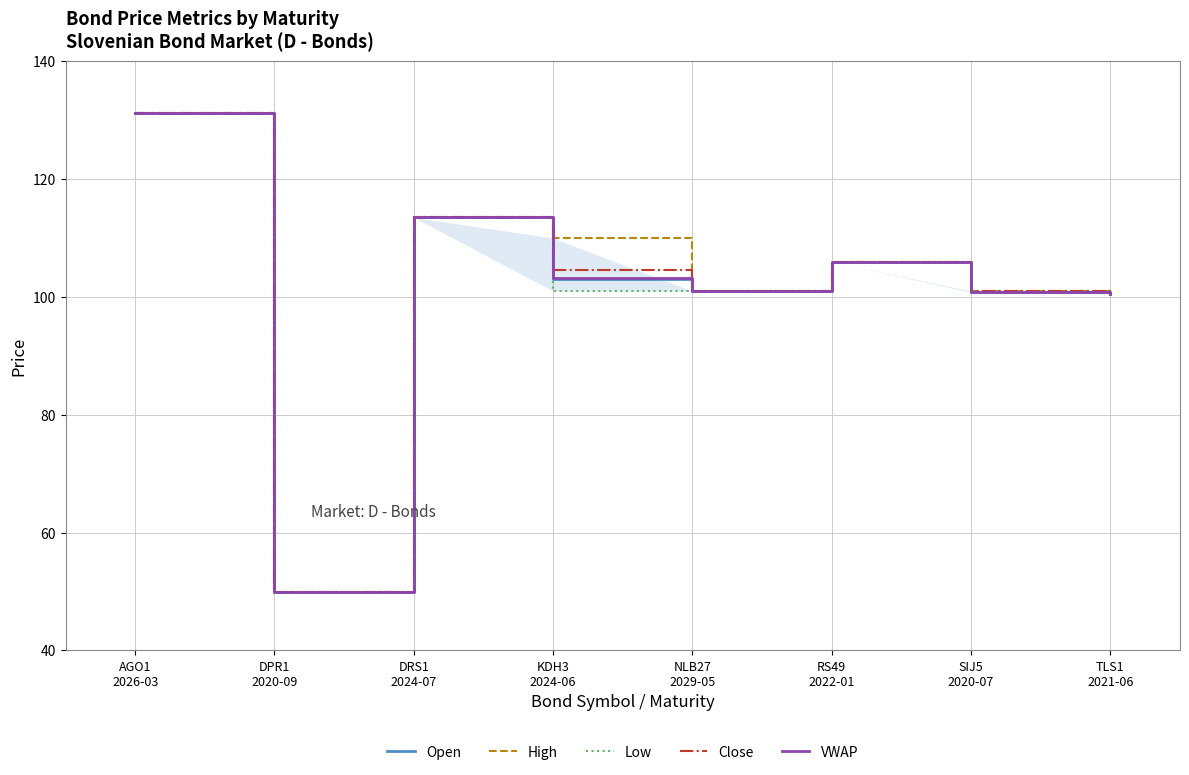

What is the difference between the maximum and second lowest values in the High series?

30.7